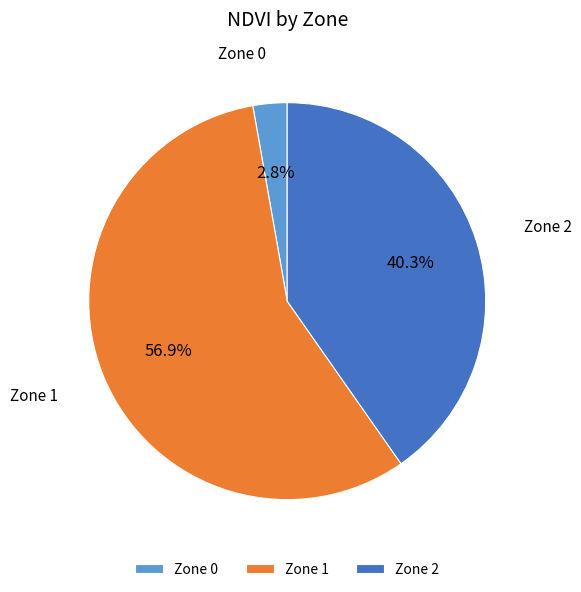

Rank the categories by value from lowest to highest.

Zone 0, Zone 2, Zone 1